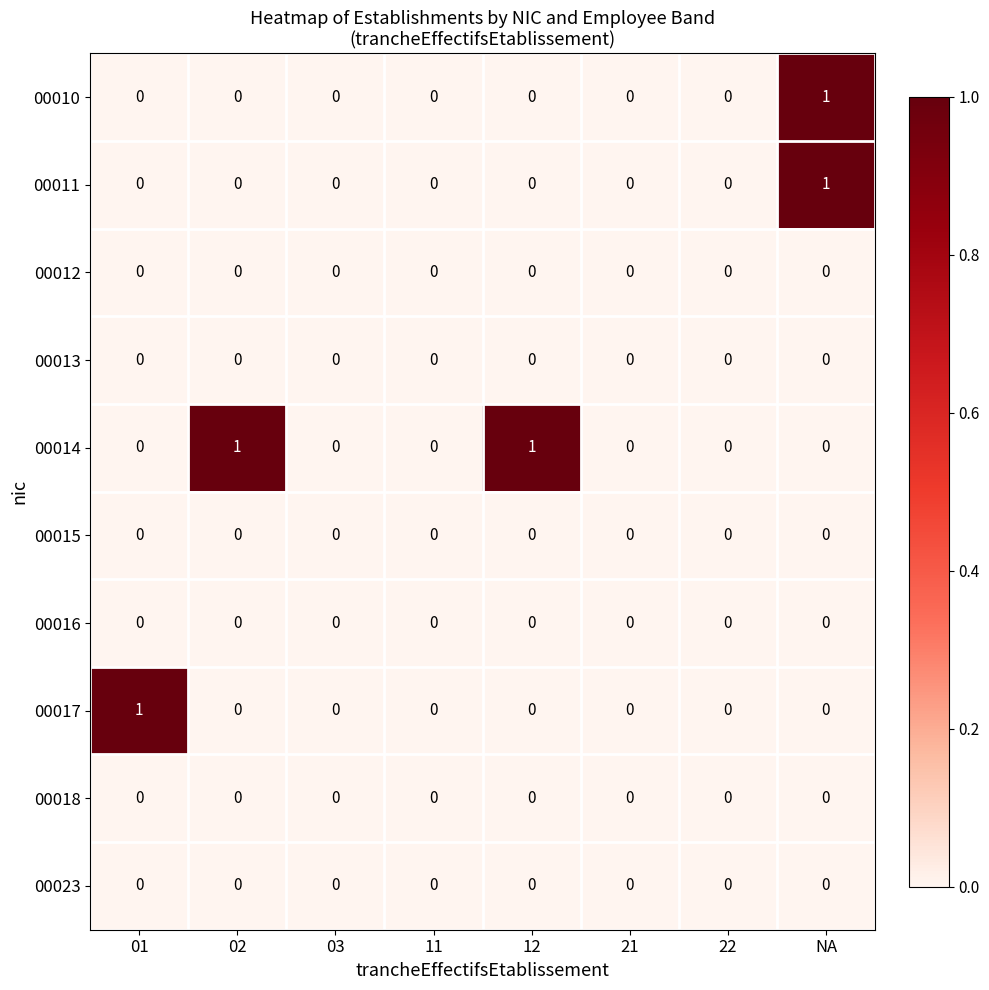

Between 11 and 12, which series saw the biggest shift?

00014